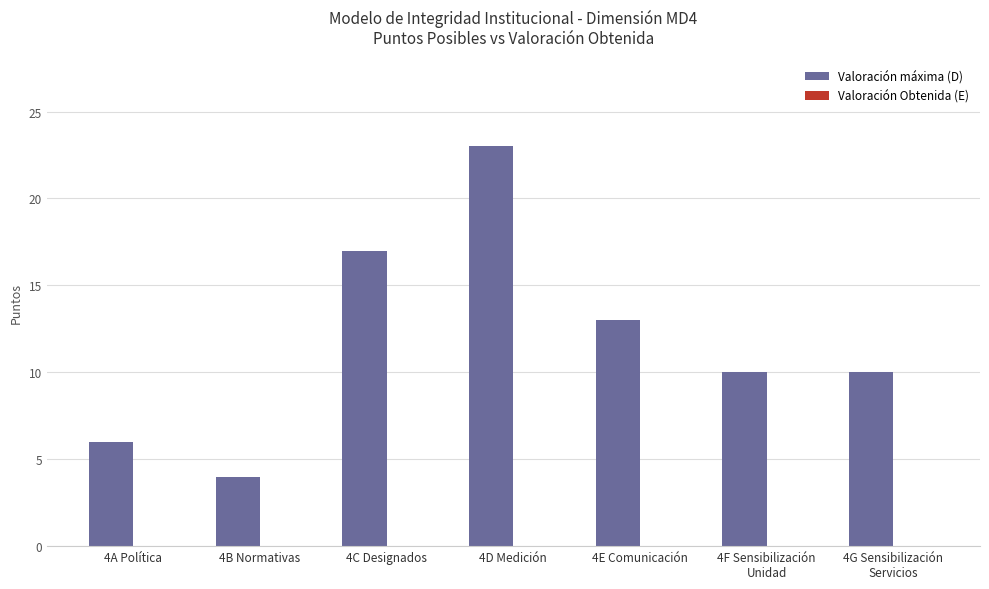

How many categories are shown in the chart?

7